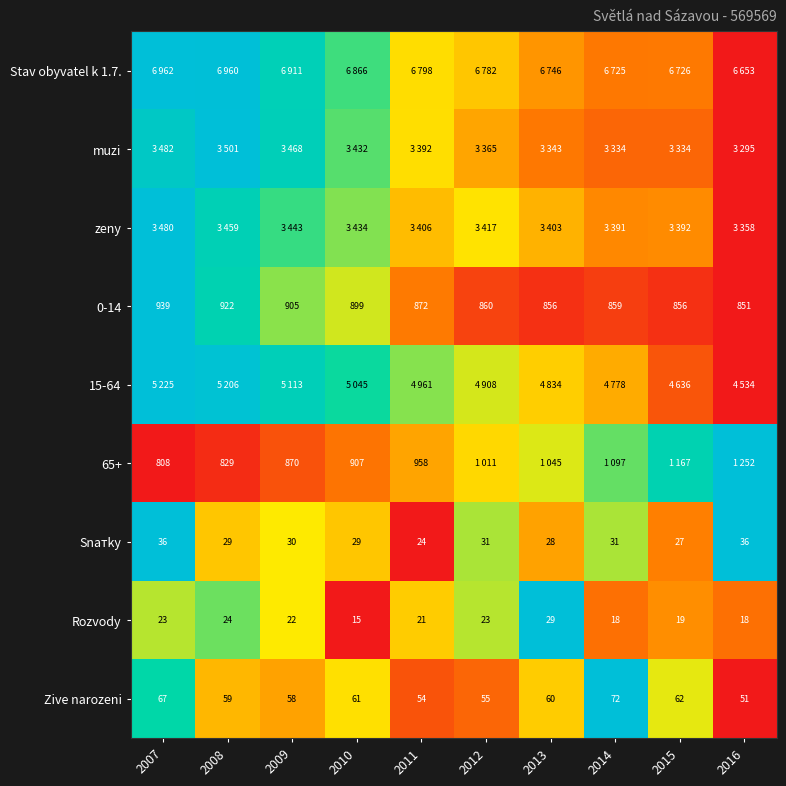

Is the value of Snатky at 2007 greater than the value of Rozvody at 2015?

Yes